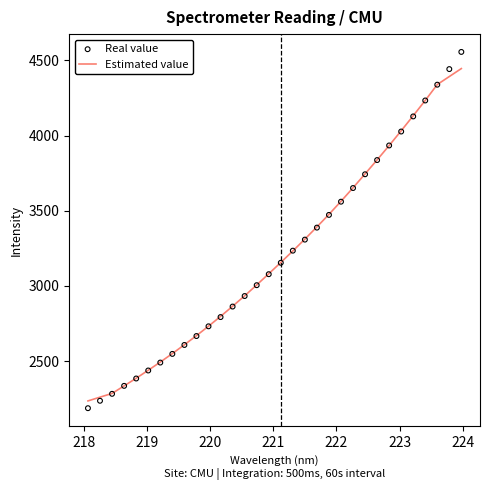

Which series has the widest spread of Y values?

Real value